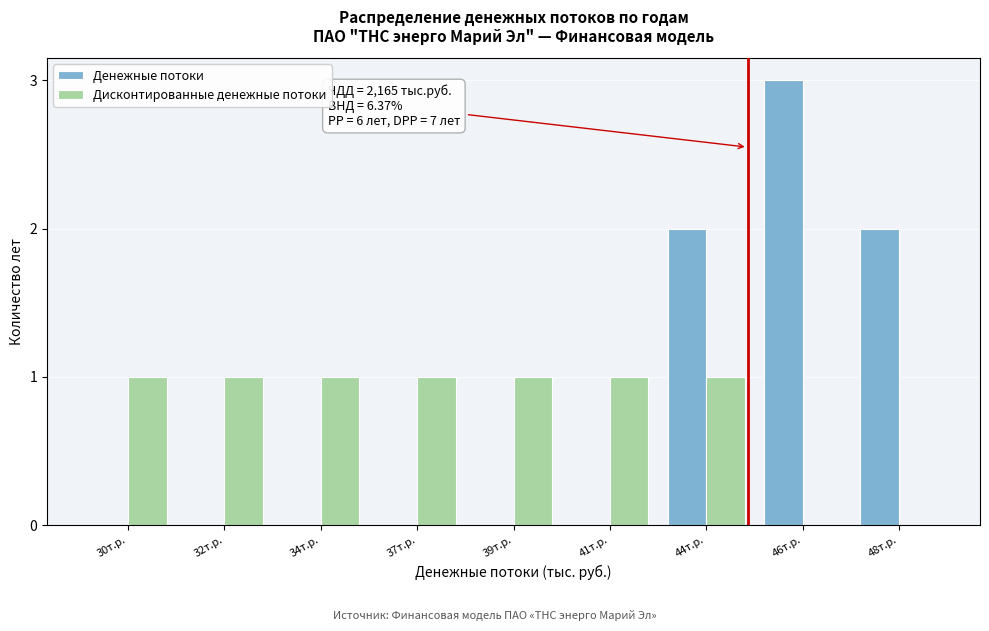

Reading right to left, list all the values displayed in this chart.

Денежные потоки: 48т.р.=2	46т.р.=3	44т.р.=2	41т.р.=0	39т.р.=0	37т.р.=0	34т.р.=0	32т.р.=0	30т.р.=0
Дисконтированные денежные потоки: 48т.р.=0	46т.р.=0	44т.р.=1	41т.р.=1	39т.р.=1	37т.р.=1	34т.р.=1	32т.р.=1	30т.р.=1